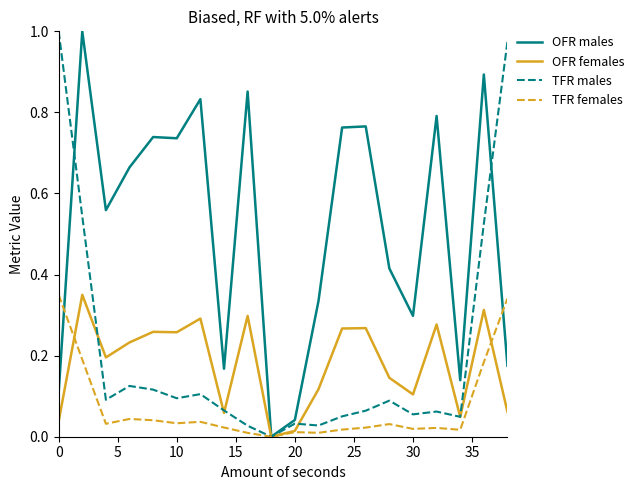

How many interior local valleys does the TFR males series have?

6